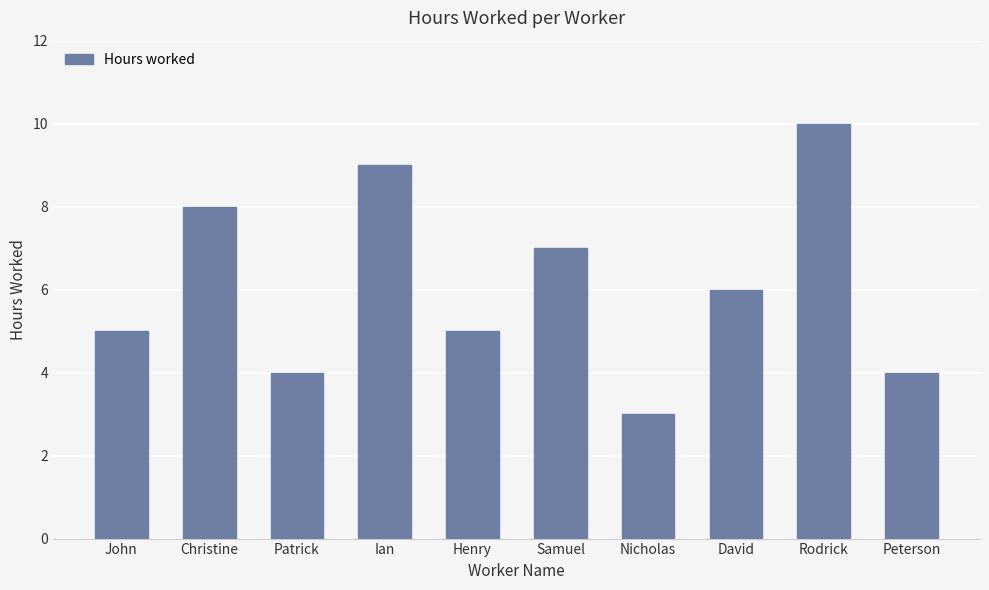

What is the change in value from David to Rodrick?

+4